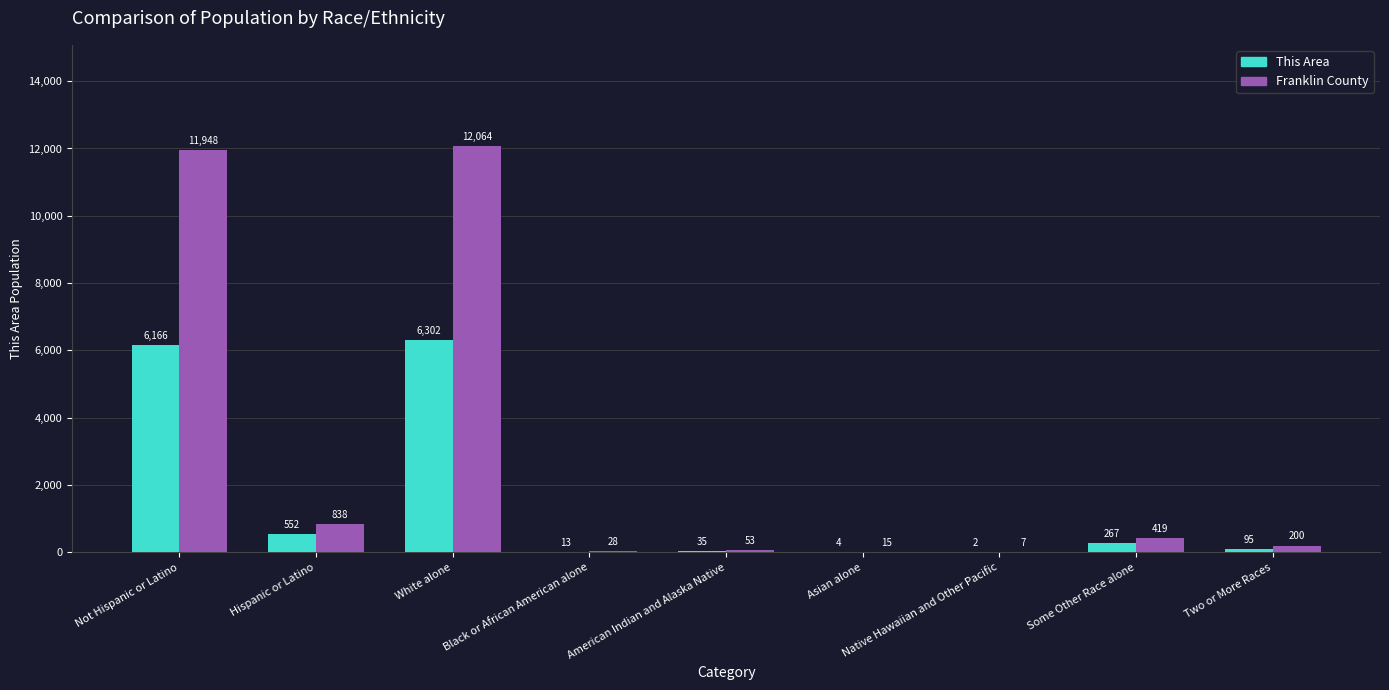

What is the greatest value displayed?

12064